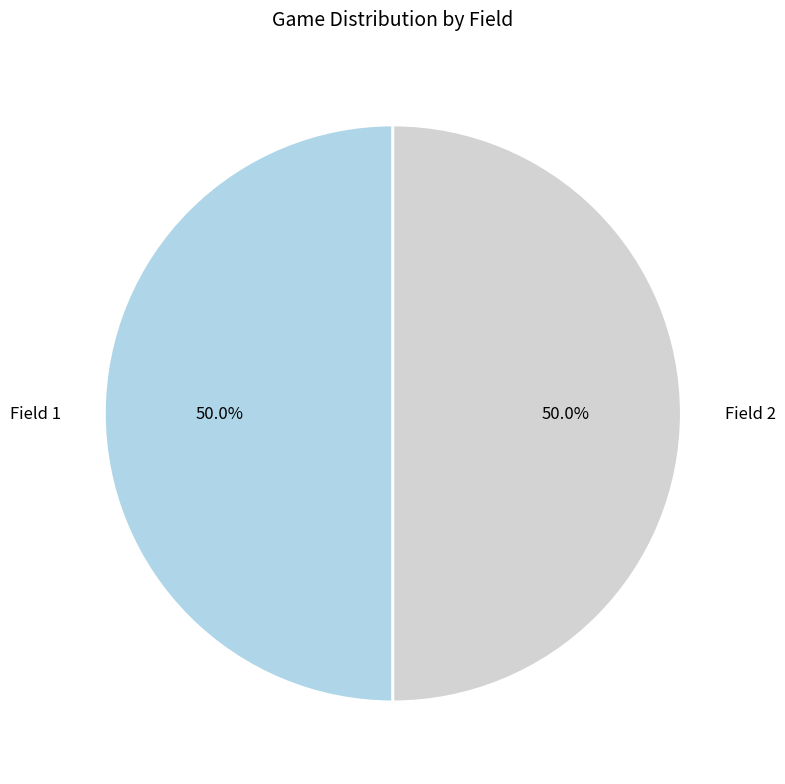

What percentage do Field 2 and Field 1 together represent?

100.0%